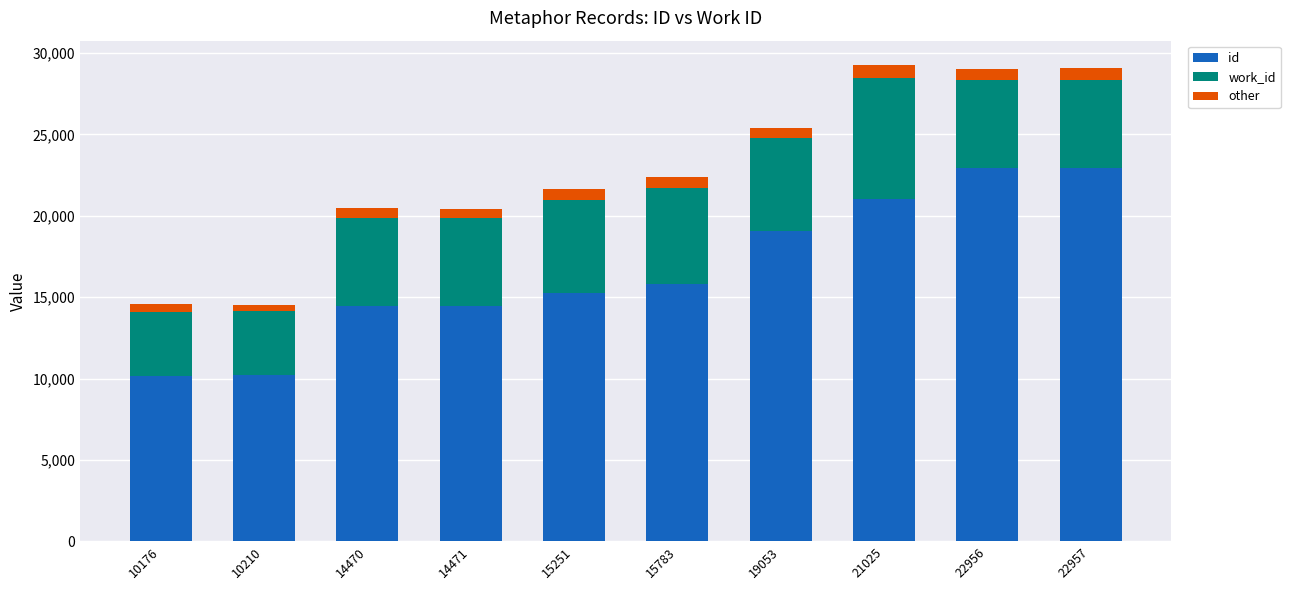

Is it true that id equals 11762 at 22957?

False